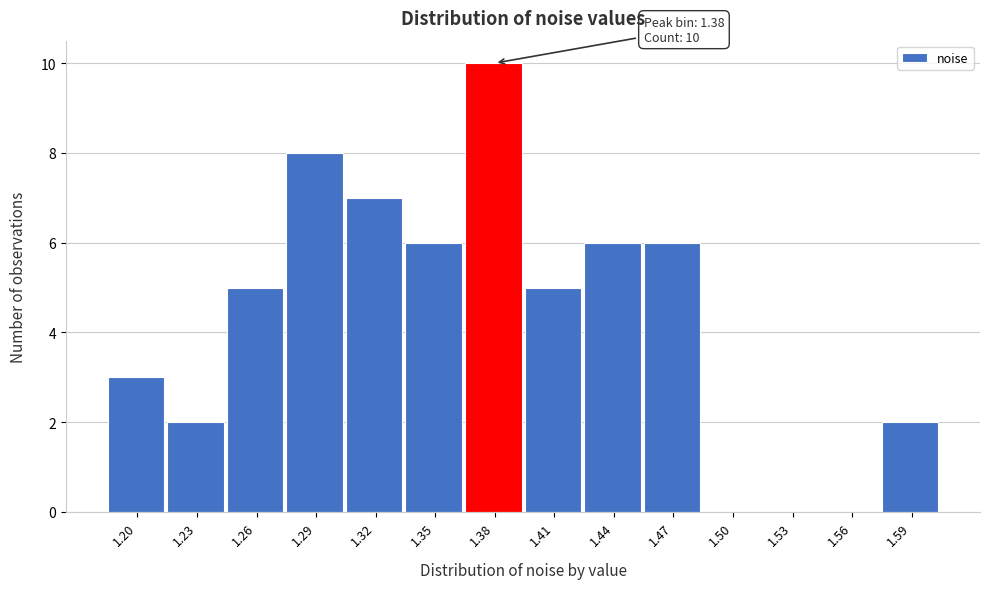

Over which range of the x-axis is the bar tallest?

1.365 to 1.395